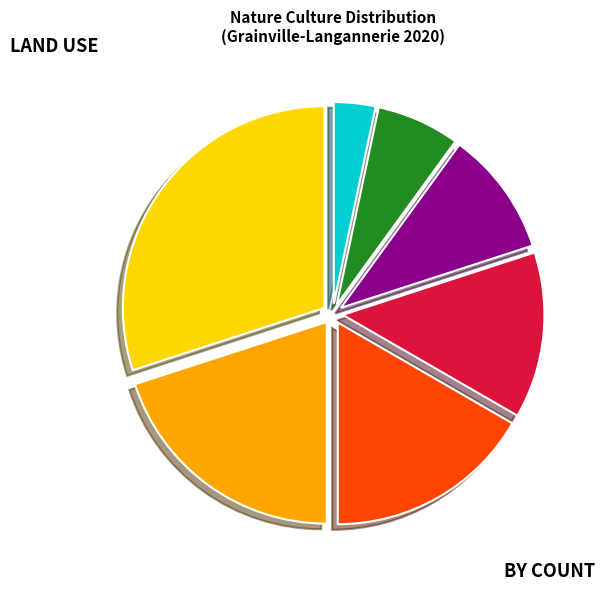

Rank the categories by value from highest to lowest.

terrains a bâtir, Maison, prés, sols, jardins, terrains d'agrément, Local industriel. commercial ou assimilé